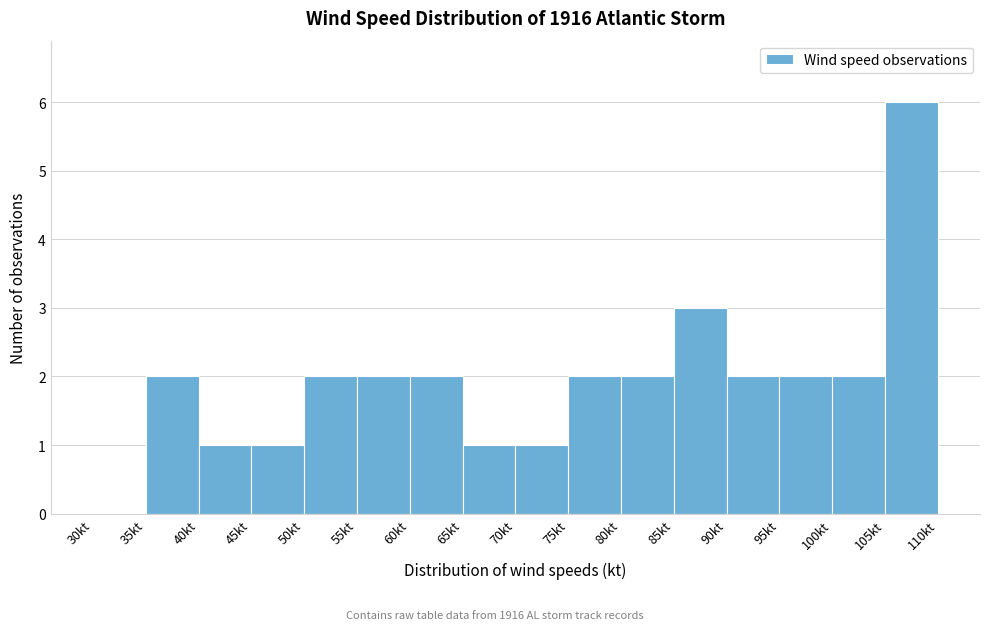

Reading left to right, list every bar in this chart as the range it spans on the x-axis followed by its height. The values are not printed on the chart, so give them approximately, as read against the axis.

30 to 35: 0
35 to 40: 2
40 to 45: 1
45 to 50: 1
50 to 55: 2
55 to 60: 2
60 to 65: 2
65 to 70: 1
70 to 75: 1
75 to 80: 2
80 to 85: 2
85 to 90: 3
90 to 95: 2
95 to 100: 2
100 to 105: 2
105 to 110: 6